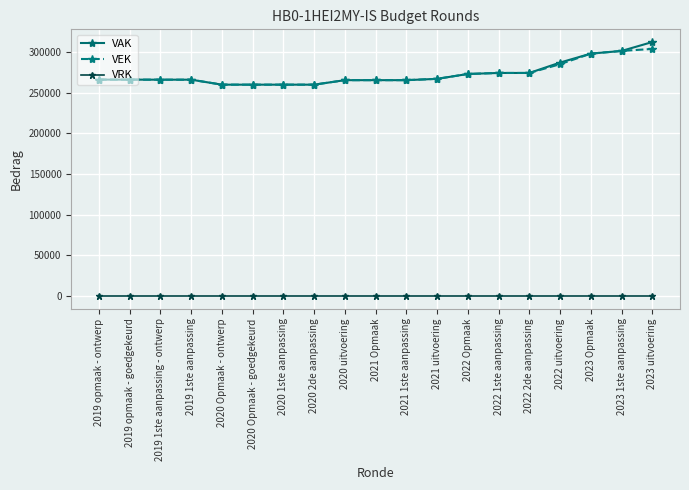

Where is VEK nearest to the value 282037?

2022 uitvoering